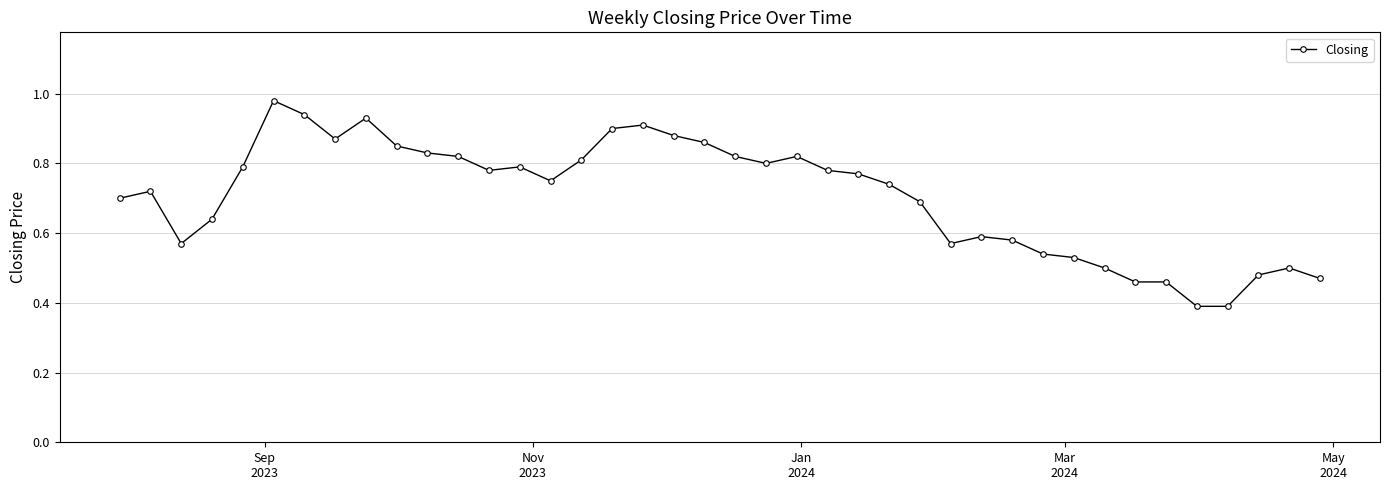

True or false: there are more than 0 points higher than both neighbors.

True